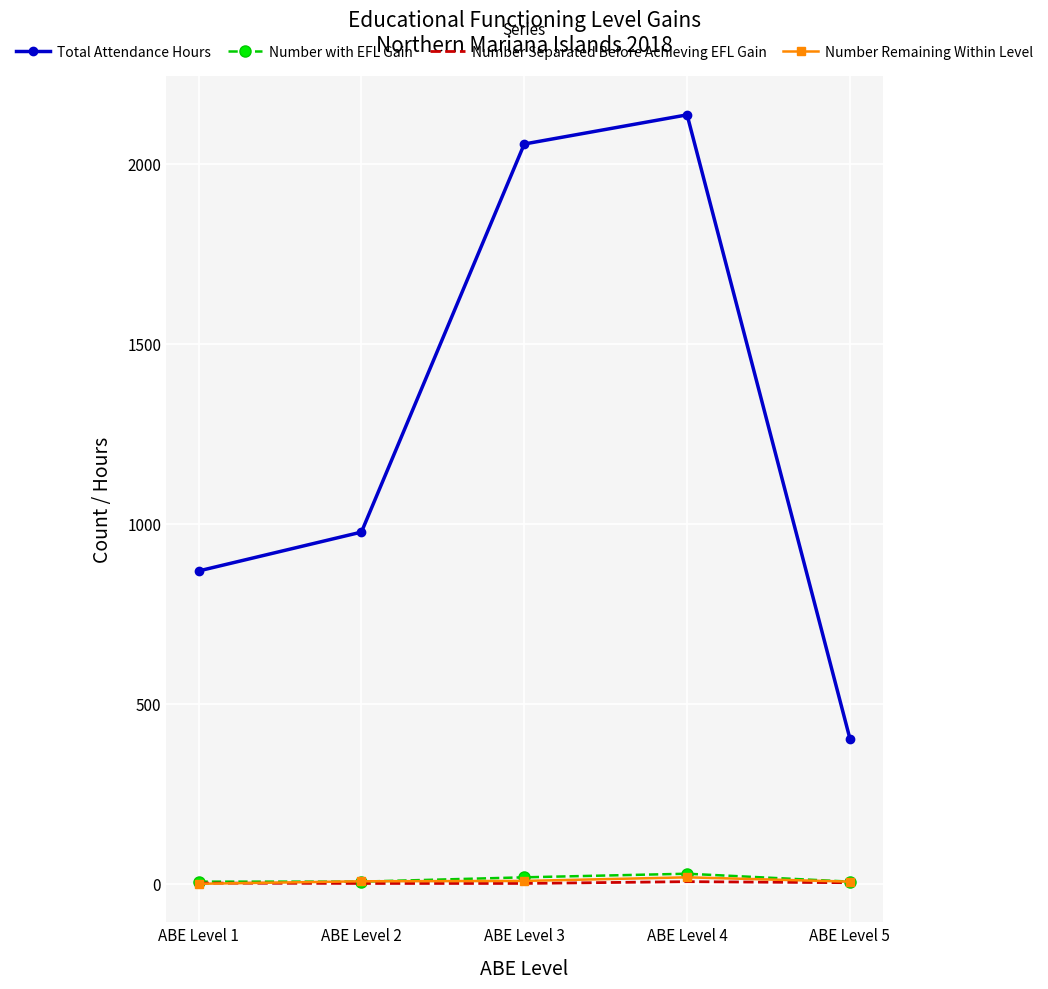

True or false: Total Attendance Hours and Number with EFL Gain intersect in this chart.

False